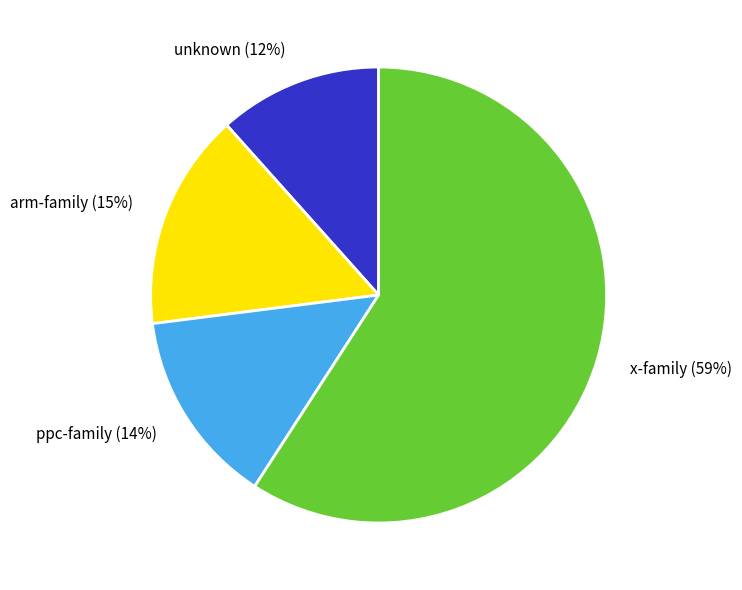

Approximately how many times larger is the value at arm-family (15%) compared to ppc-family (14%)?

1.1